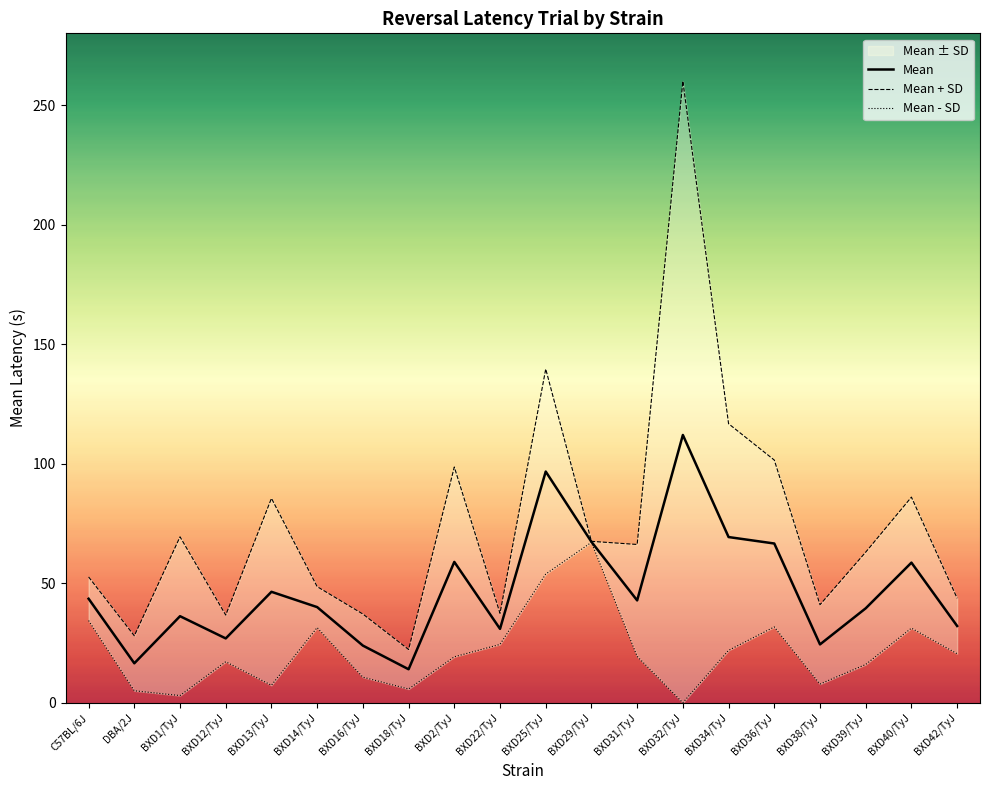

What is the label of the 17th point from the right?

BXD12/TyJ